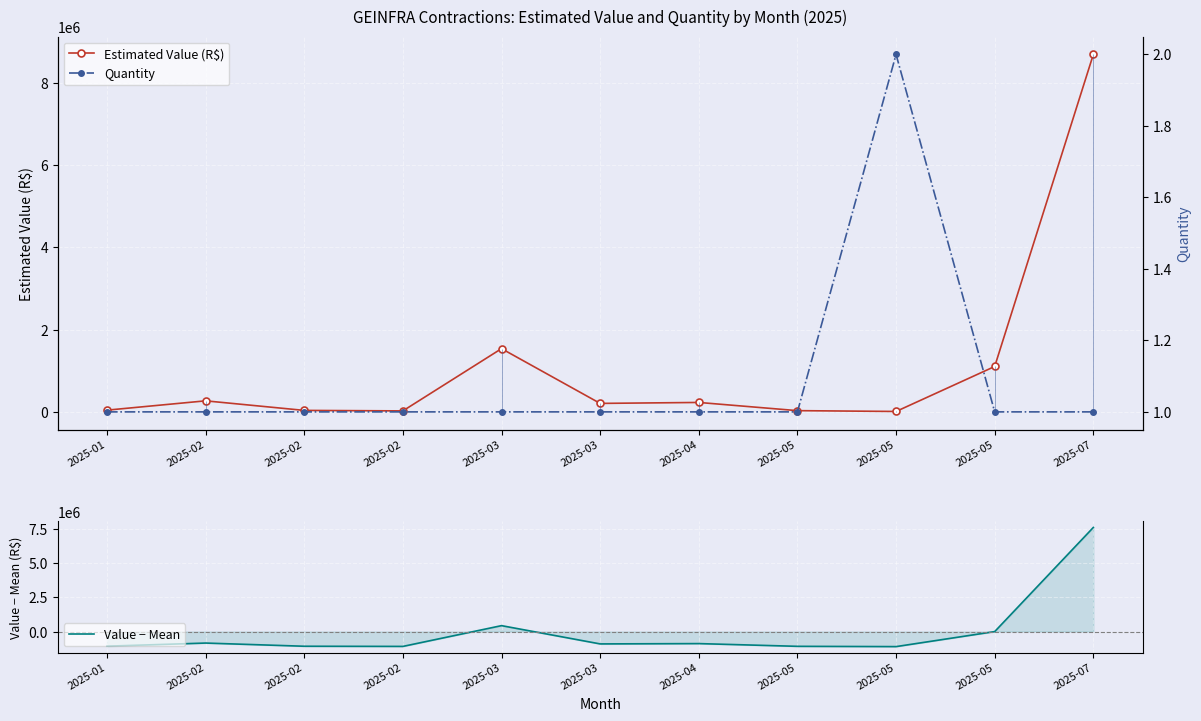

Rank the categories by Value − Mean value from lowest to highest.

2025-05, 2025-02, 2025-05, 2025-02, 2025-01, 2025-03, 2025-04, 2025-02, 2025-05, 2025-03, 2025-07